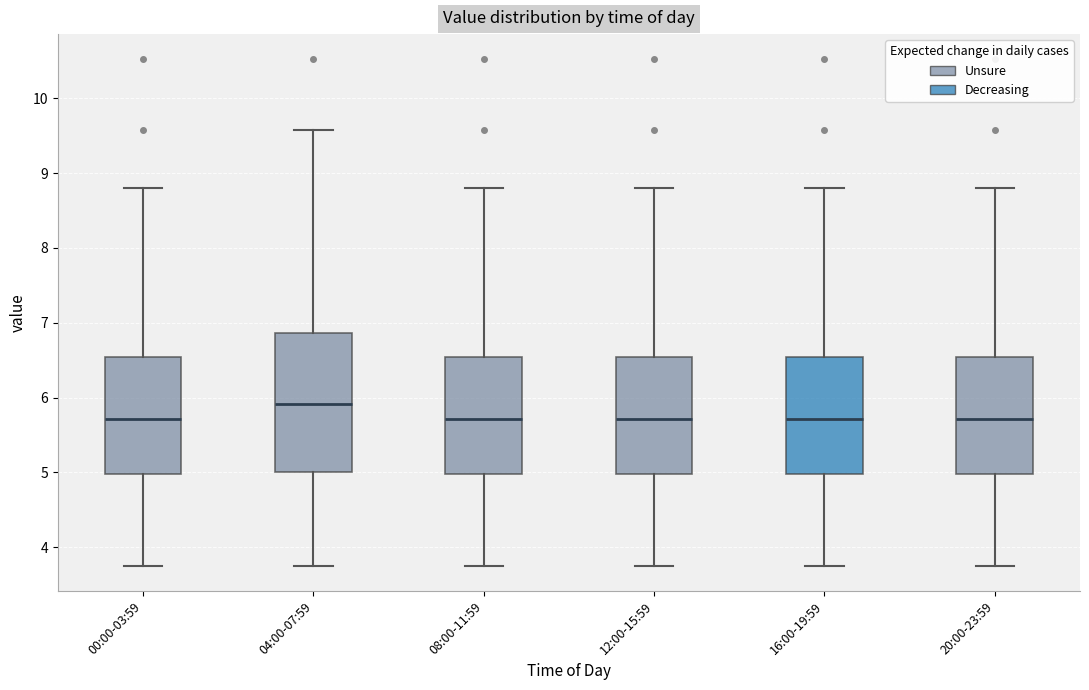

Where does the upper whisker of the box for 12:00-15:59 end on the y-axis? The values are not printed on the chart, so give them approximately, as read against the axis.

8.8